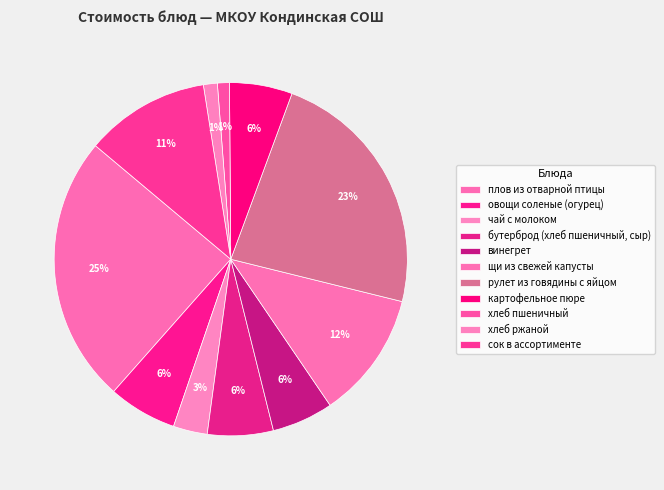

How many slices are in this pie chart?

11